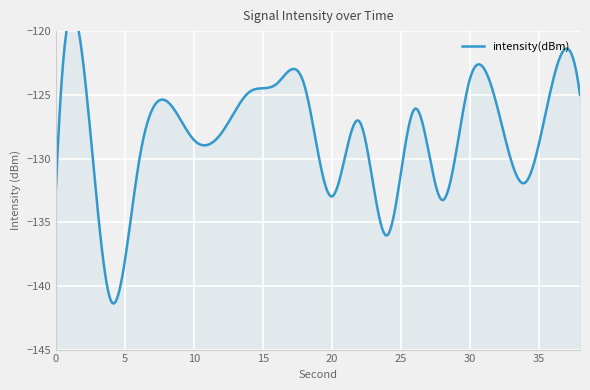

Read the value at 10.

-128.5